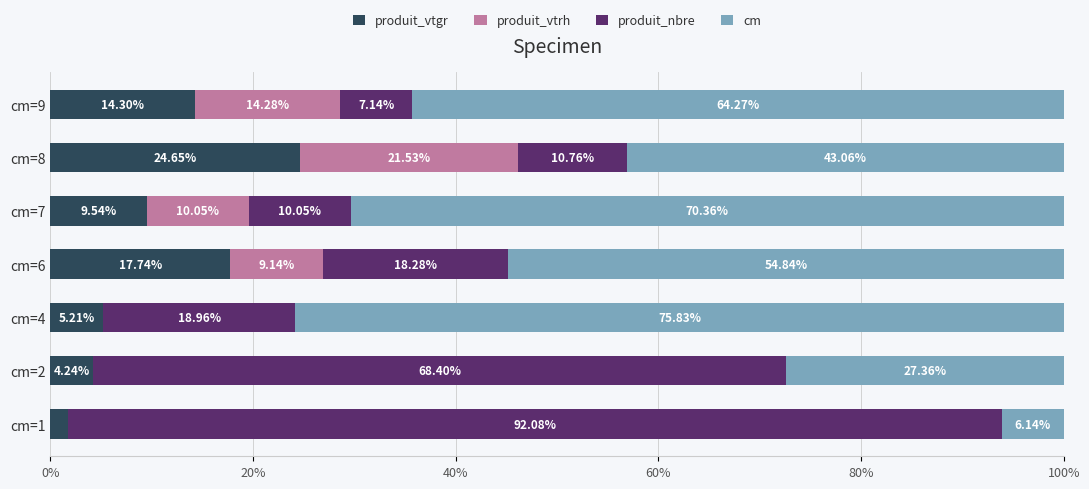

What is the total value across all series at cm=8?

100.0